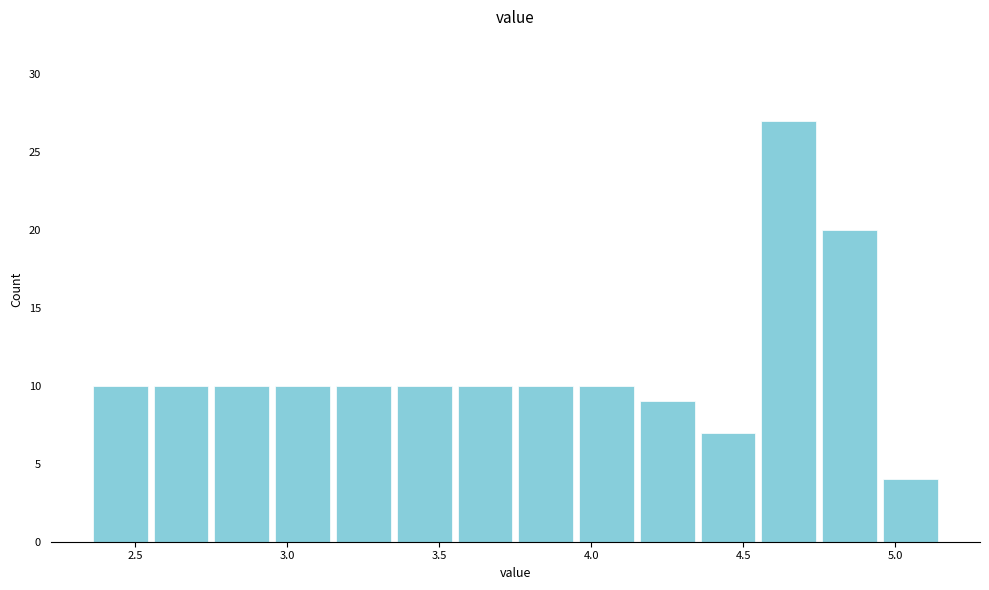

Reading left to right, transcribe this chart: for each bar, give the range it covers on the x-axis and its height. The values are not printed on the chart, so give them approximately, as read against the axis.

2.35 to 2.55: 10
2.55 to 2.75: 10
2.75 to 2.95: 10
2.95 to 3.15: 10
3.15 to 3.35: 10
3.35 to 3.55: 10
3.55 to 3.75: 10
3.75 to 3.95: 10
3.95 to 4.15: 10
4.15 to 4.35: 9
4.35 to 4.55: 7
4.55 to 4.75: 27
4.75 to 4.95: 20
4.95 to 5.15: 4